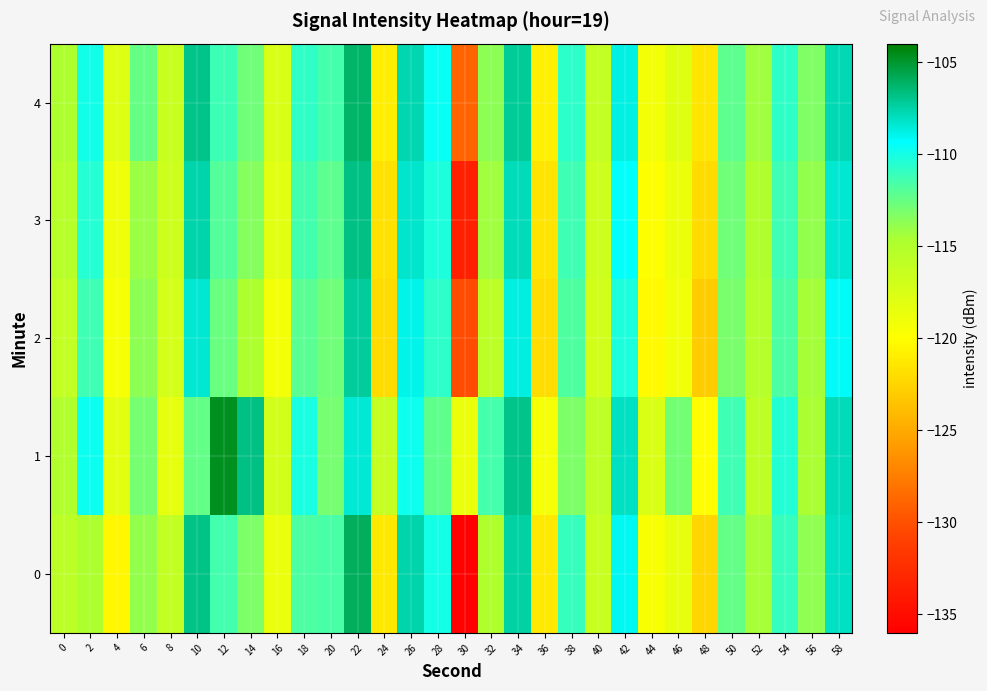

At how many categories does at least one series exceed -132?

30